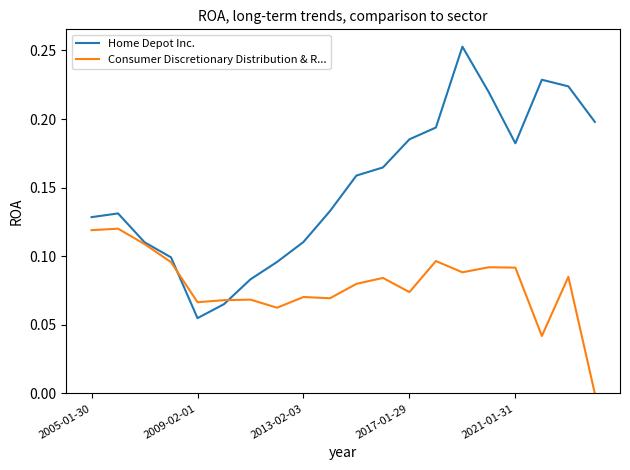

Which series has the largest range (max minus min)?

Home Depot Inc.